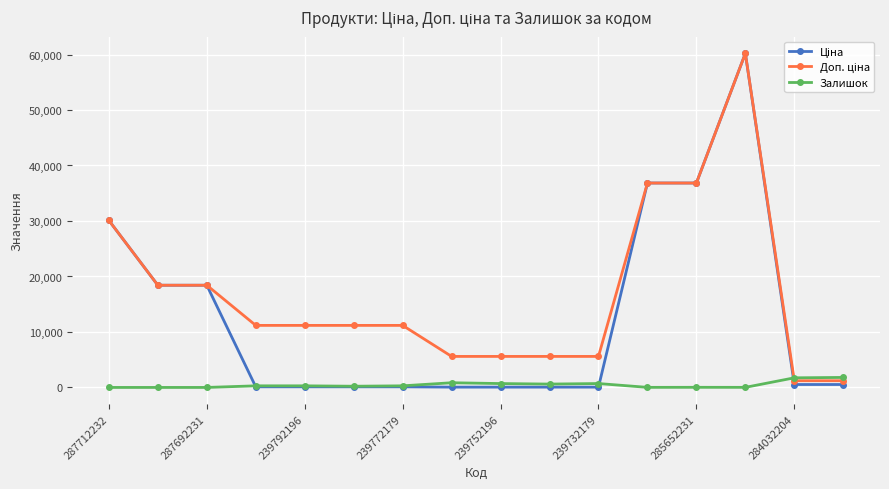

True or false: Залишок has more than 0 interior local peaks.

True